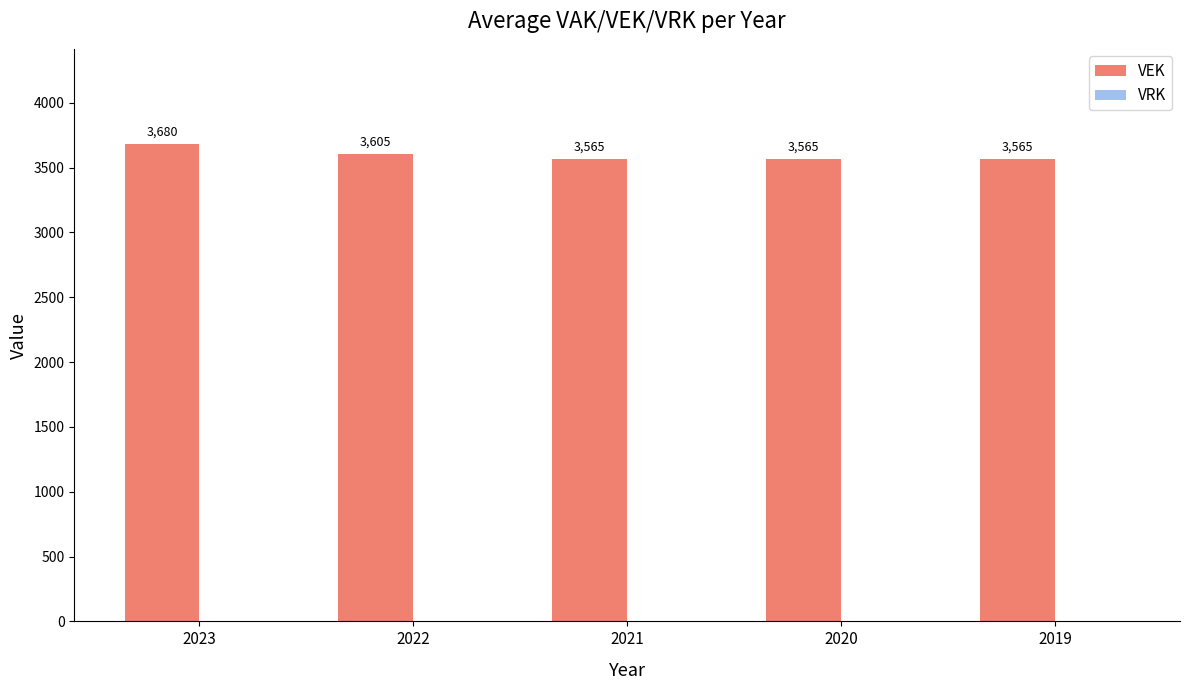

Reading left to right, list all the values displayed in this chart.

3680	3605	3565	3565	3565